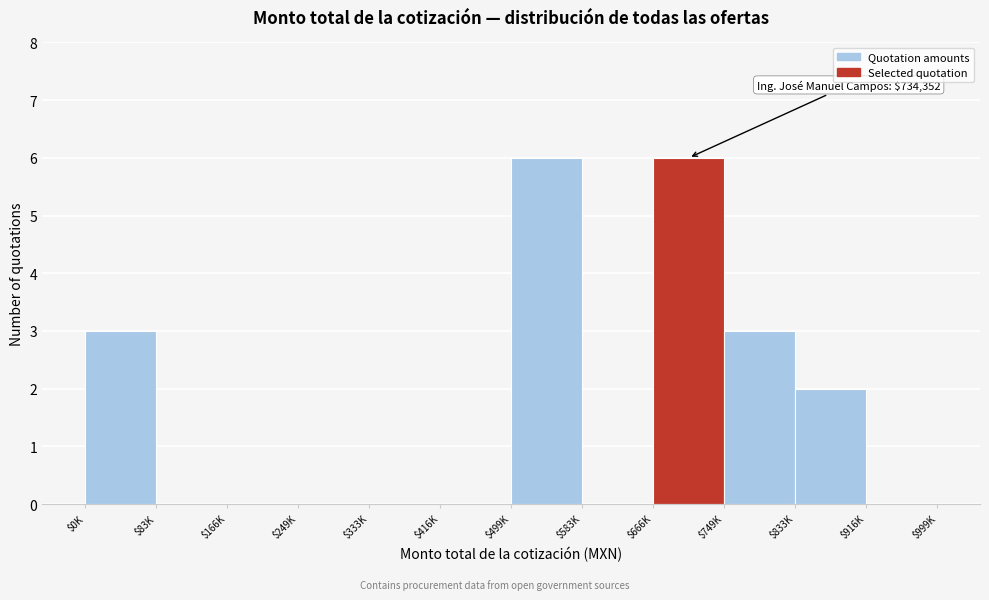

The value at $333K is 0. True or false?

True